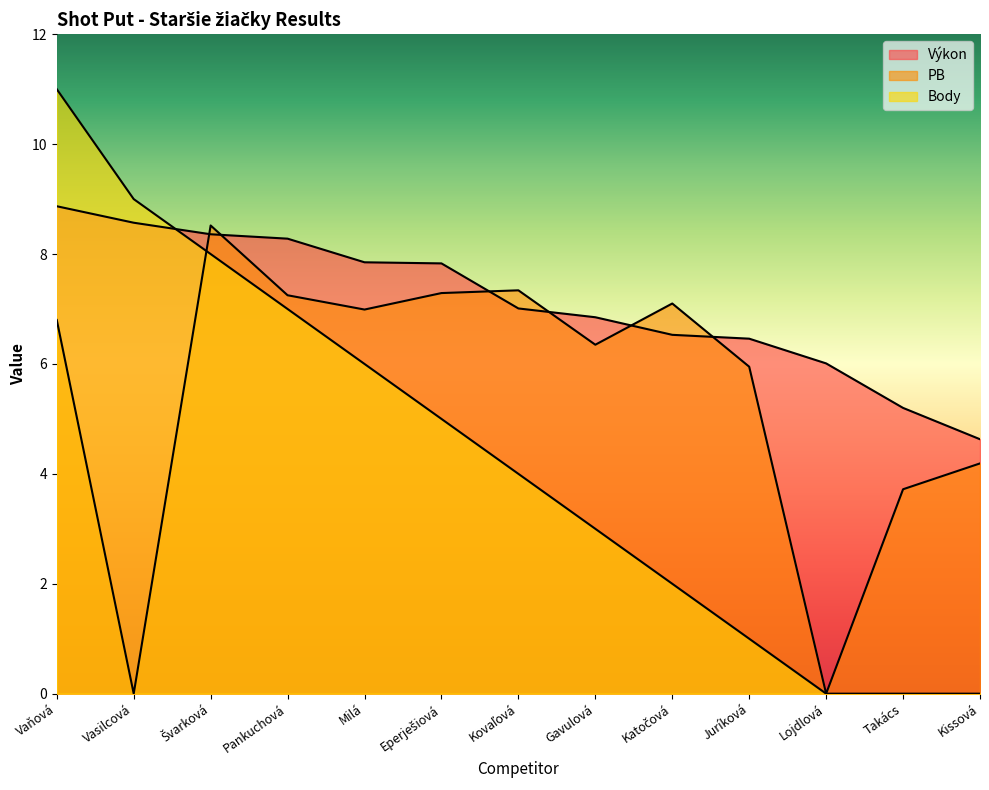

Rank the series by their maximum value, from lowest to highest.

PB, Výkon, Body